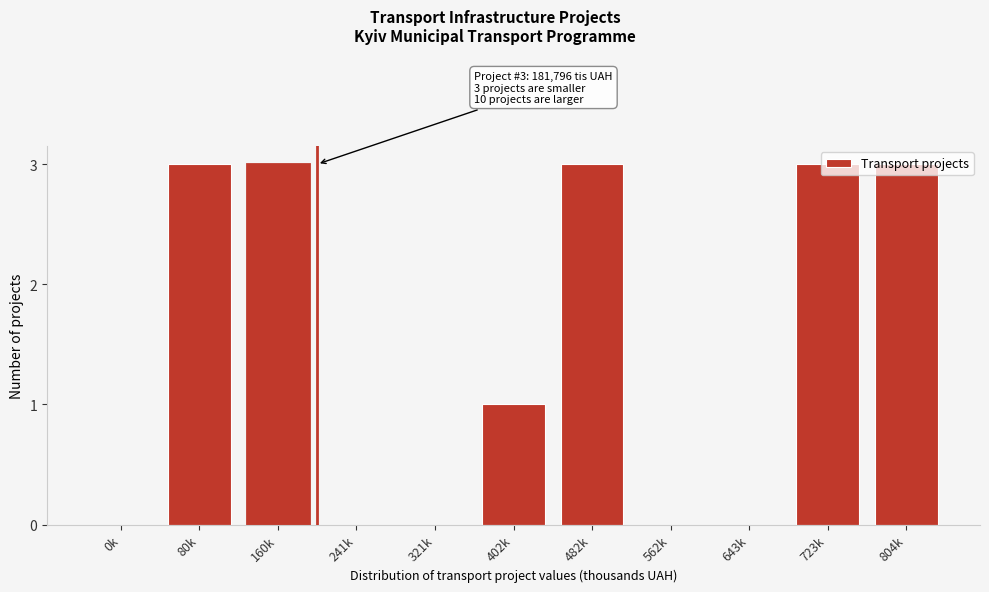

Which has a higher value, 80k or 321k?

80k